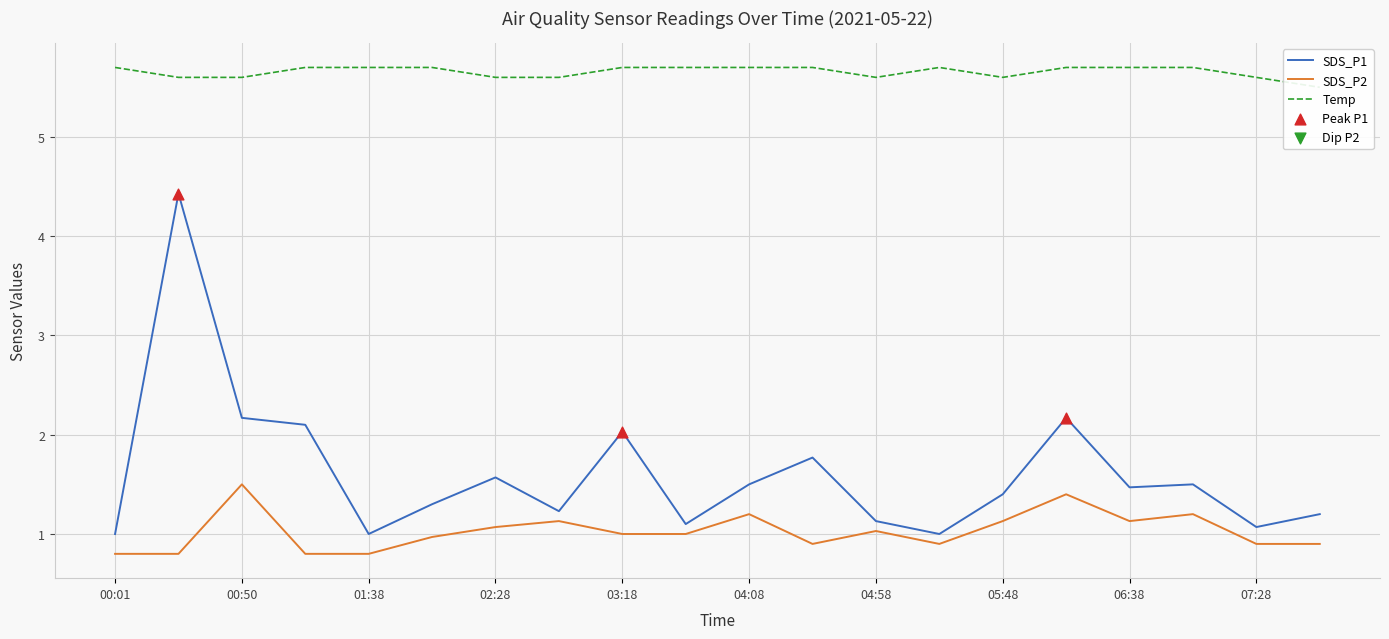

At which category is the sum across all series the highest?

00:26